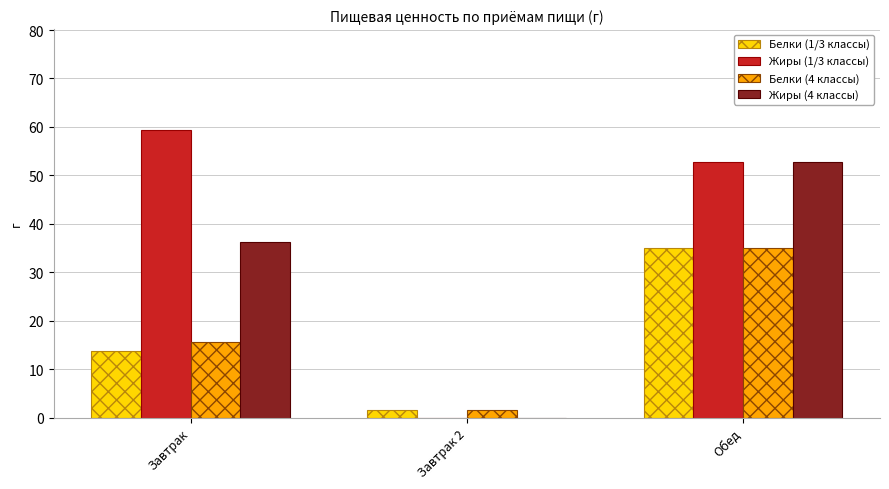

Which series has the largest total across all categories?

Жиры (1/3 классы)